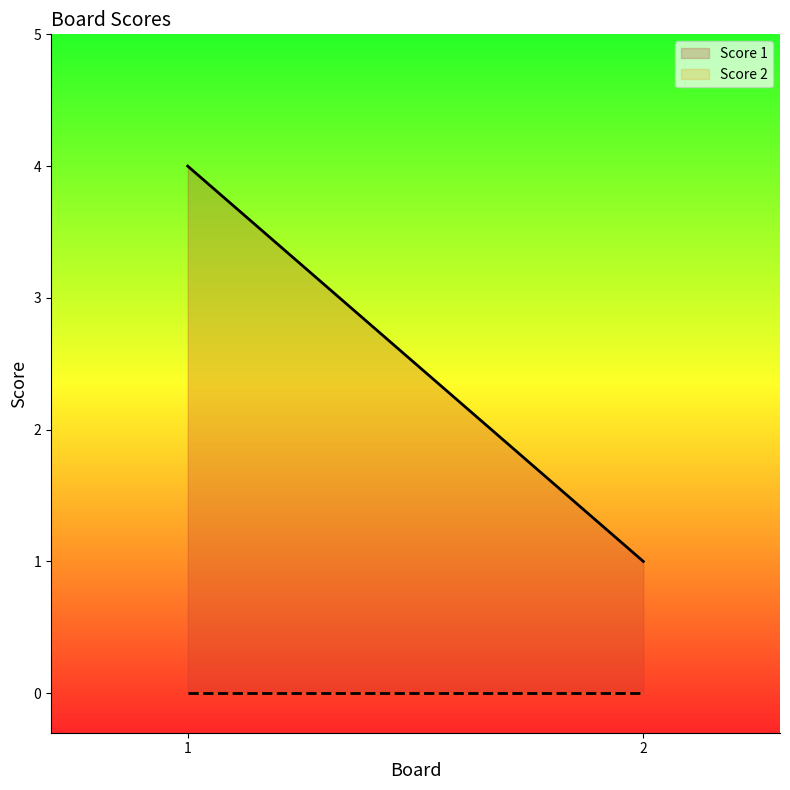

How many categories are shown in the chart?

2